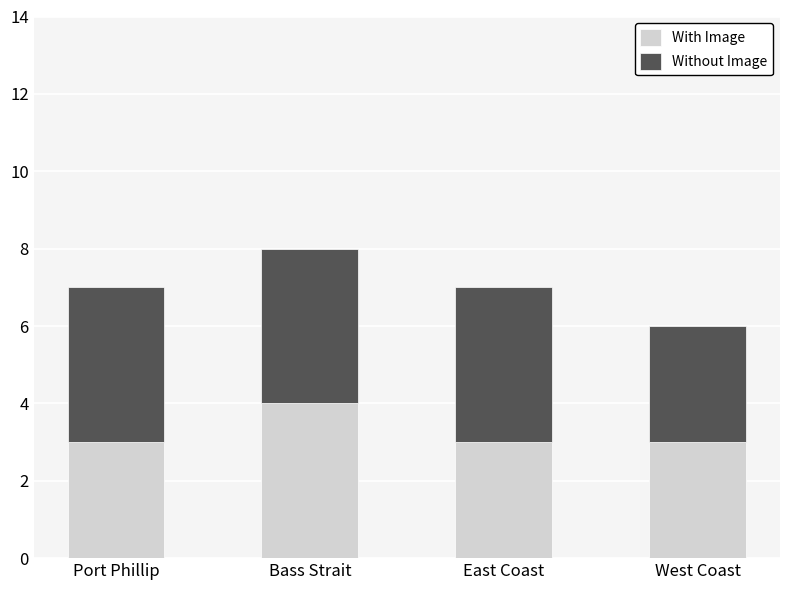

Does the chart contain stacked bars?

Yes